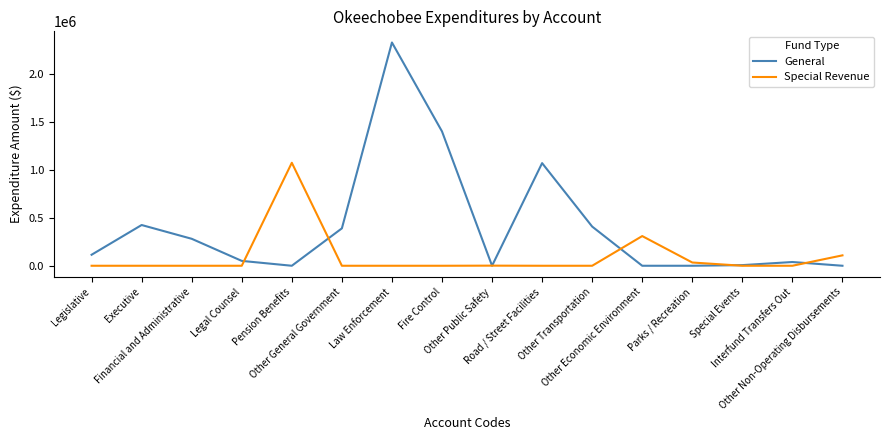

Is the value of Special Revenue at Executive greater than the value of General at Interfund Transfers Out?

No